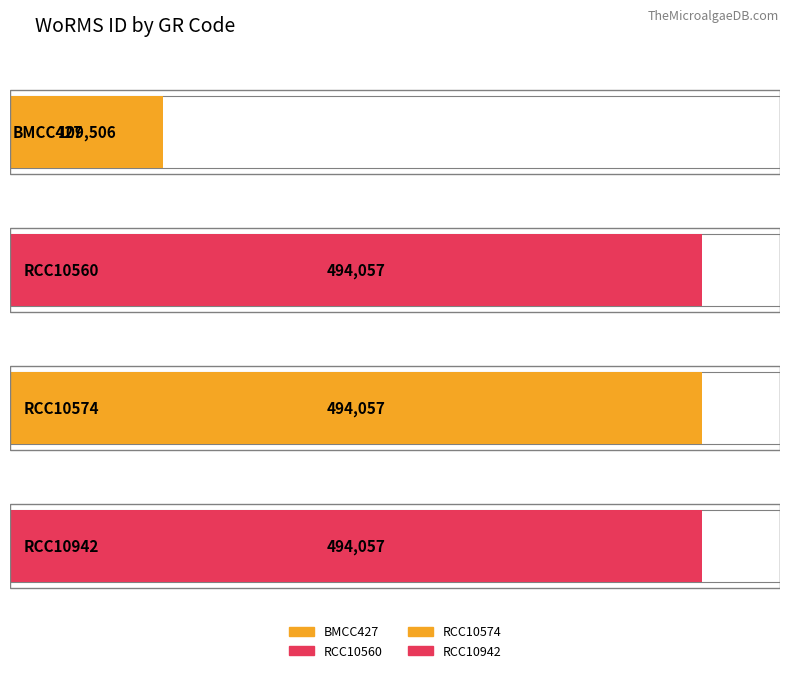

Reading left to right, what are all the values shown in this chart?

109506	494057	494057	494057